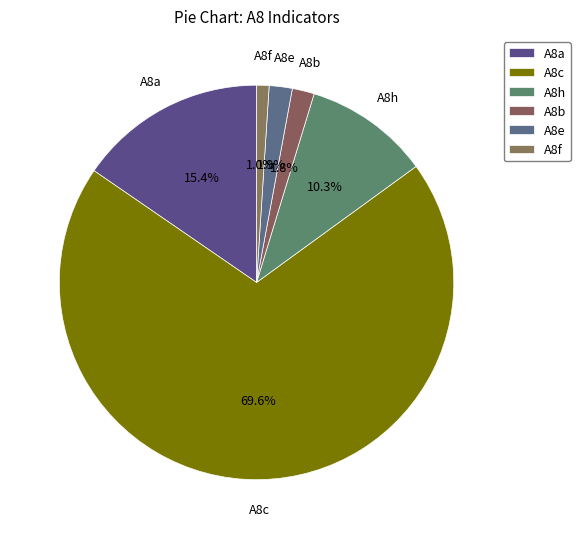

To the nearest percent, what portion does A8c represent?

70%